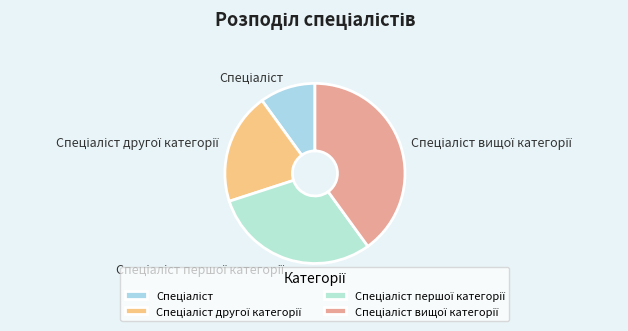

Is there any slice that represents more than half of the pie?

No